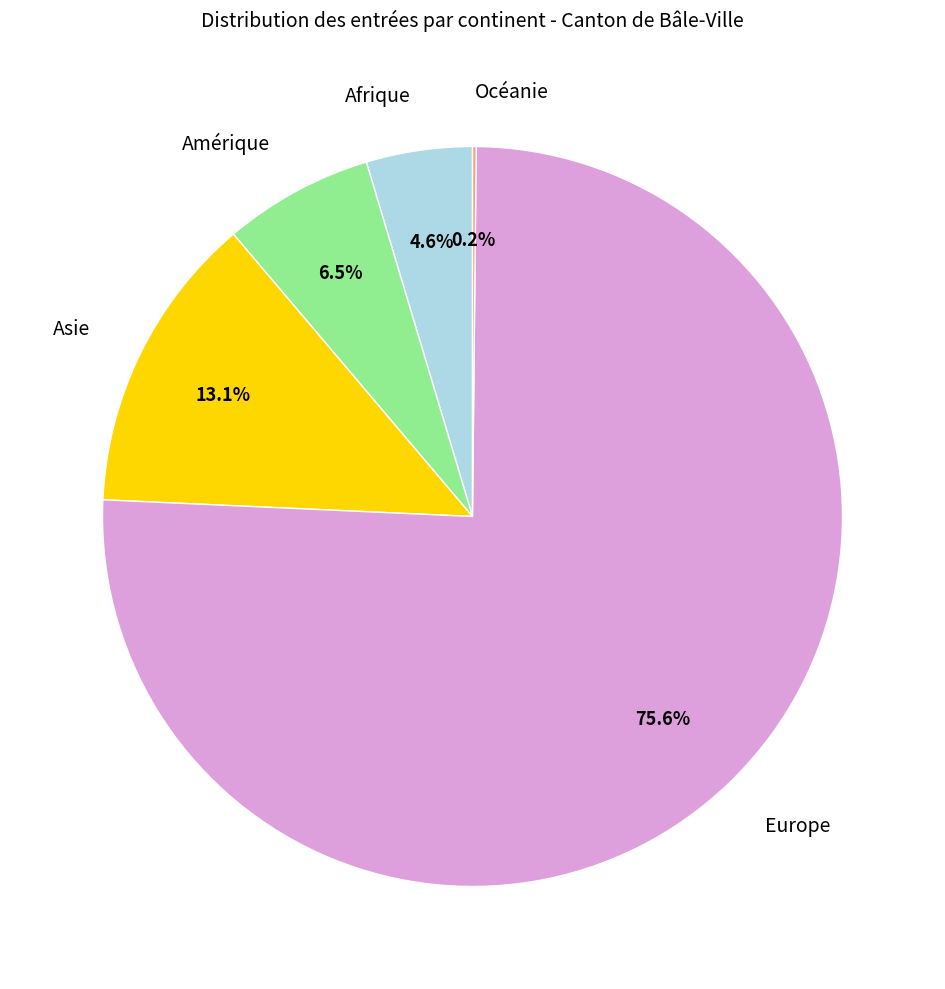

What is the largest slice in the pie chart?

Europe